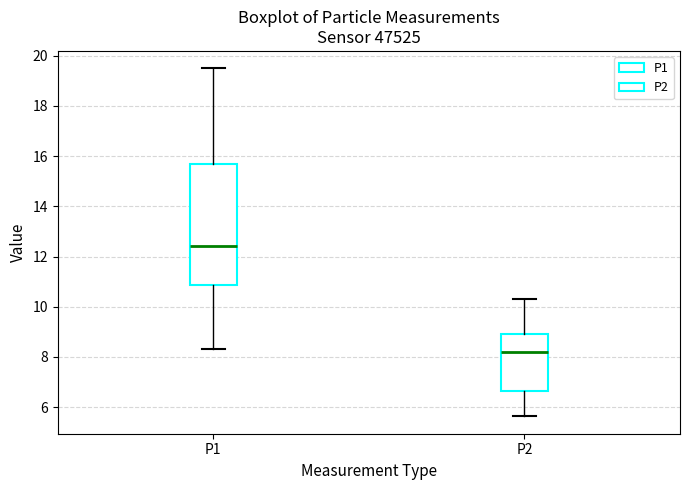

Where does the lower whisker of the box for P2 end on the y-axis? The values are not printed on the chart, so give them approximately, as read against the axis.

5.6